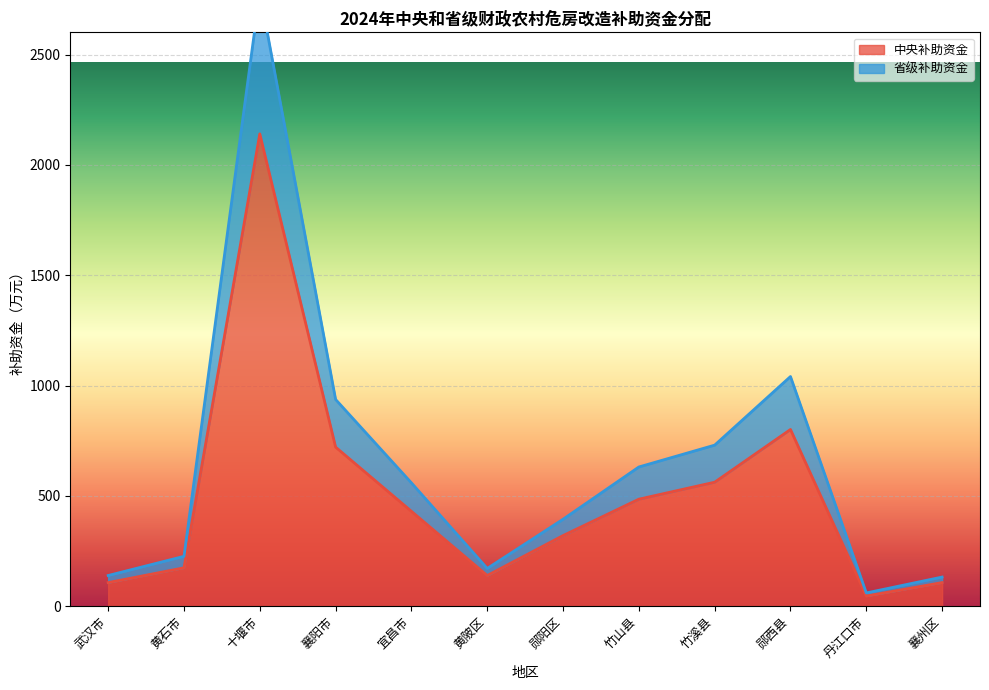

What is the label of the 10th point from the right?

十堰市